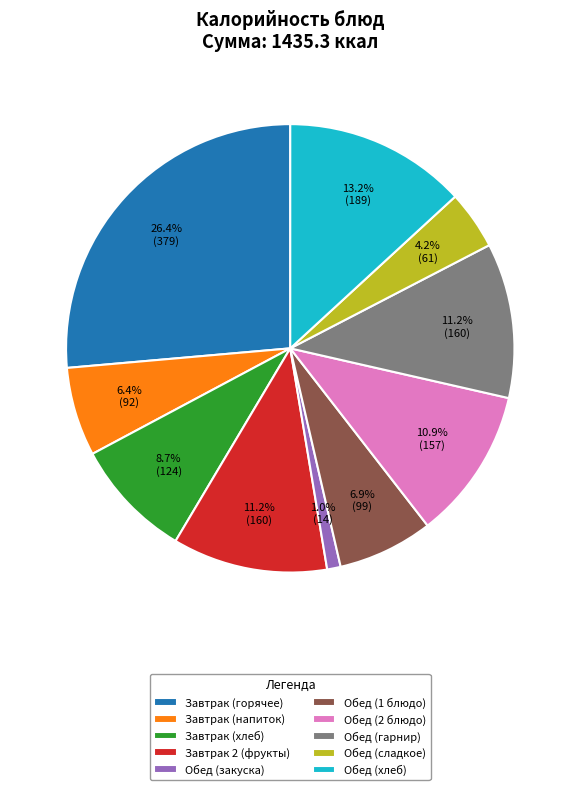

Which slice is the smallest?

Обед (закуска)